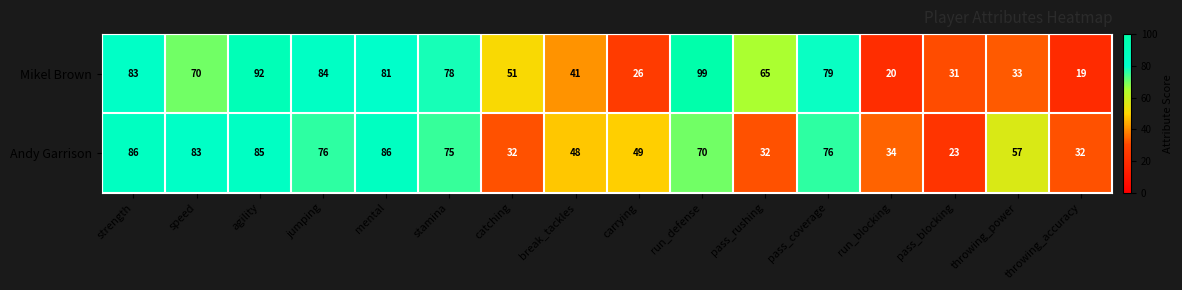

How many categories are shown in the chart?

16